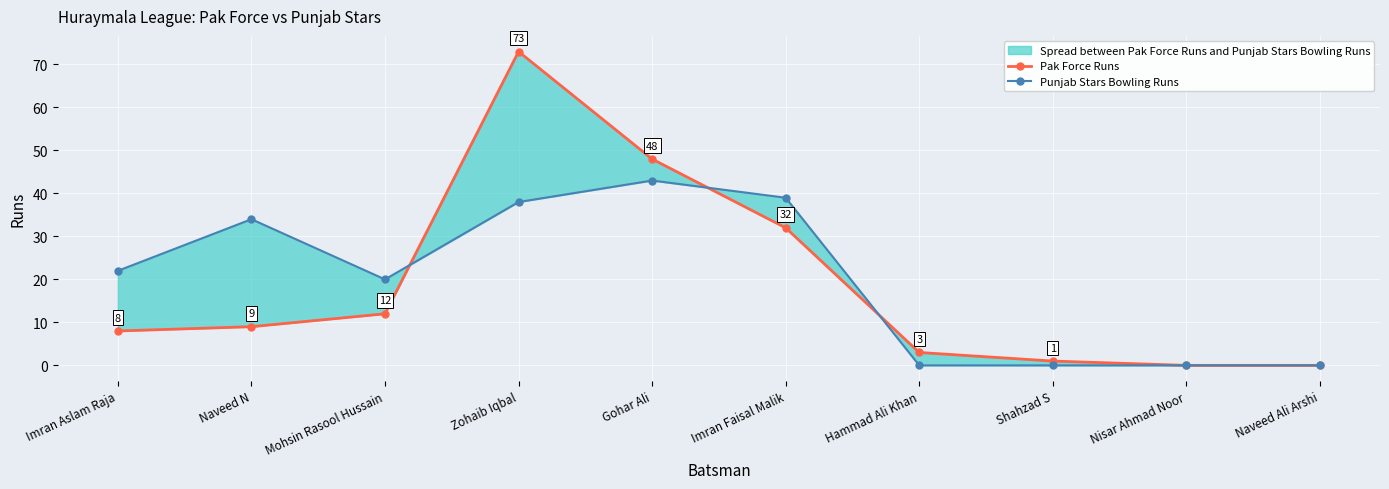

Read the Punjab Stars Bowling Runs value at Gohar Ali, to the nearest 10.

40